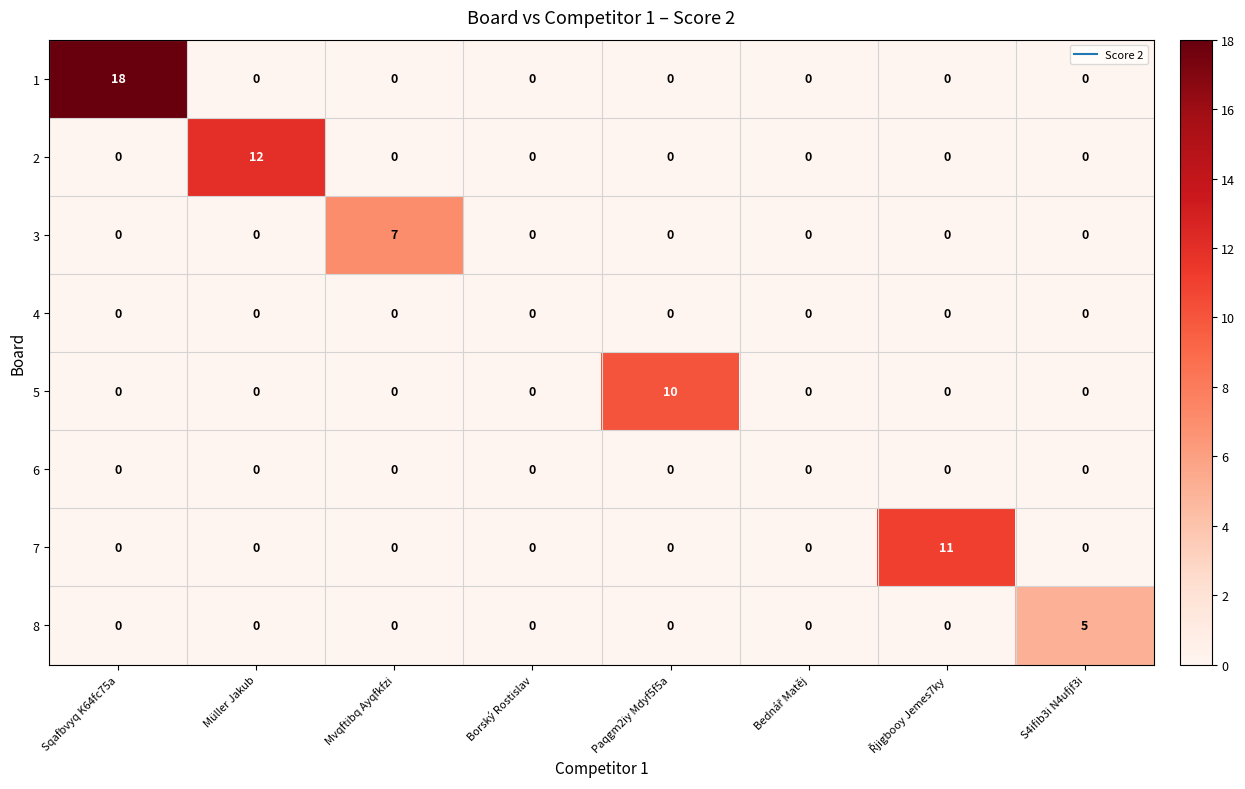

What is the difference between the maximum and minimum values in the 5 series?

10